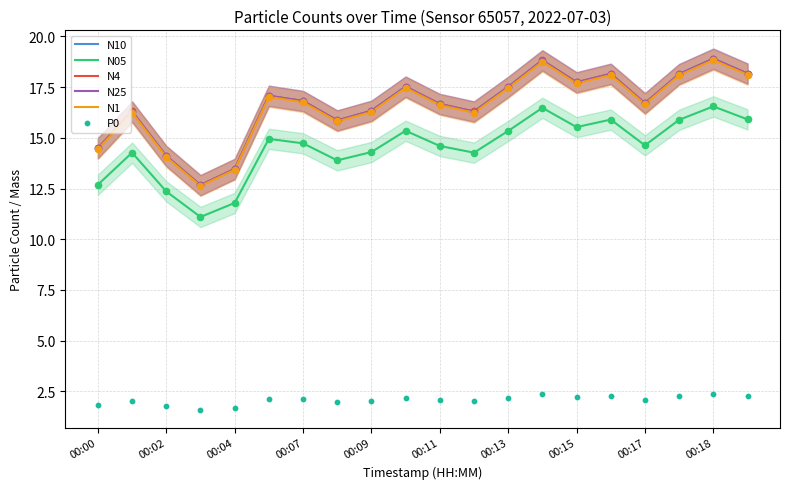

Which series contains the highest Y value?

N10